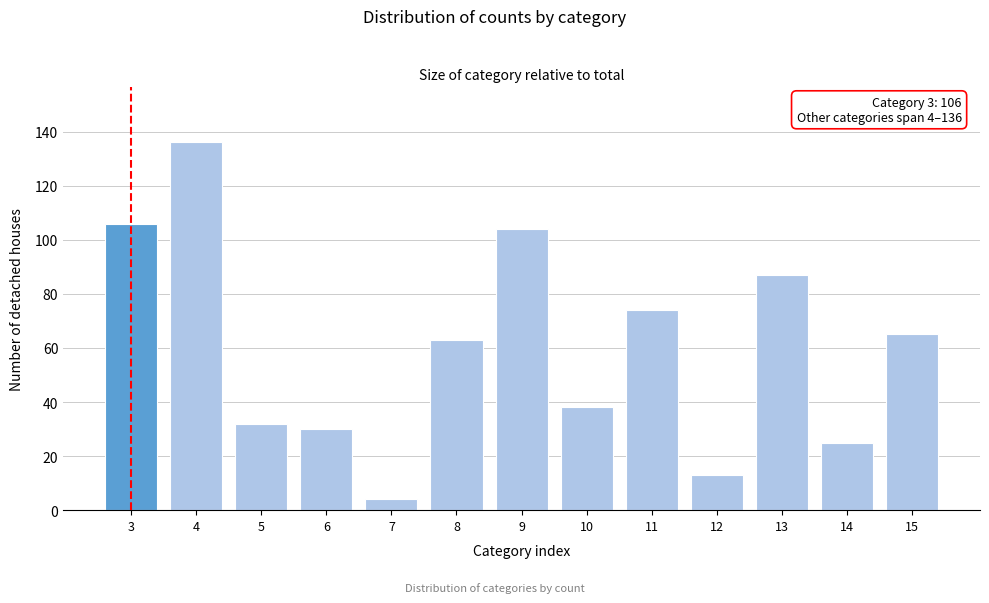

Reading left to right, list all the values displayed in this chart.

106	136	32	30	4	63	104	38	74	13	87	25	65